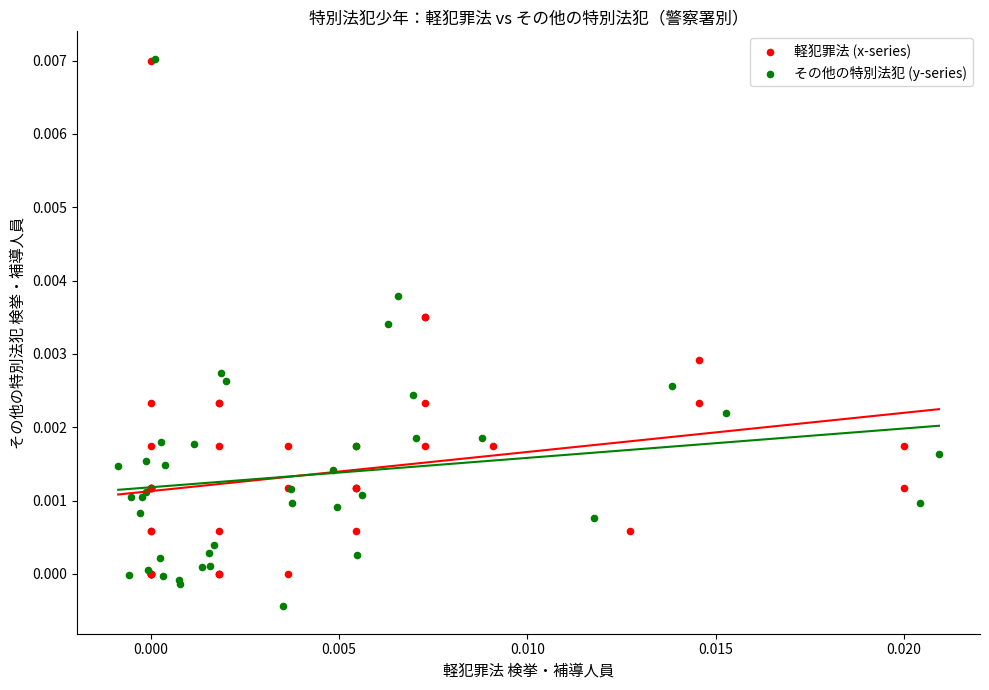

Which series has the widest spread of Y values?

その他の特別法犯 (y-series)